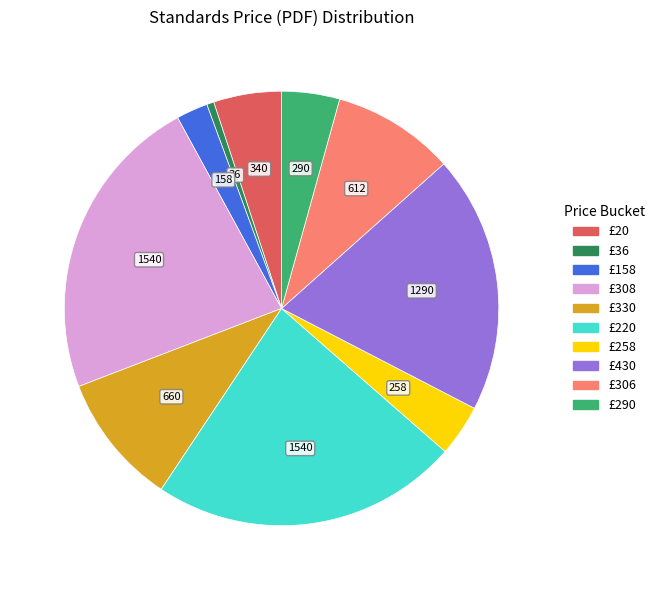

Does any single category account for the majority?

No